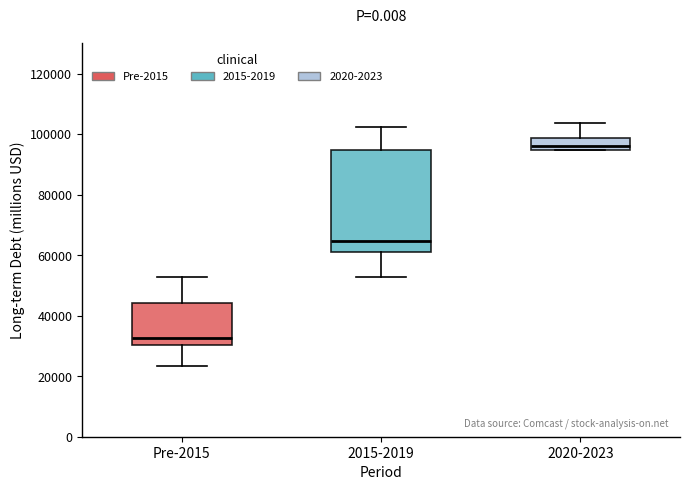

Which box has the lowest median line?

Pre-2015